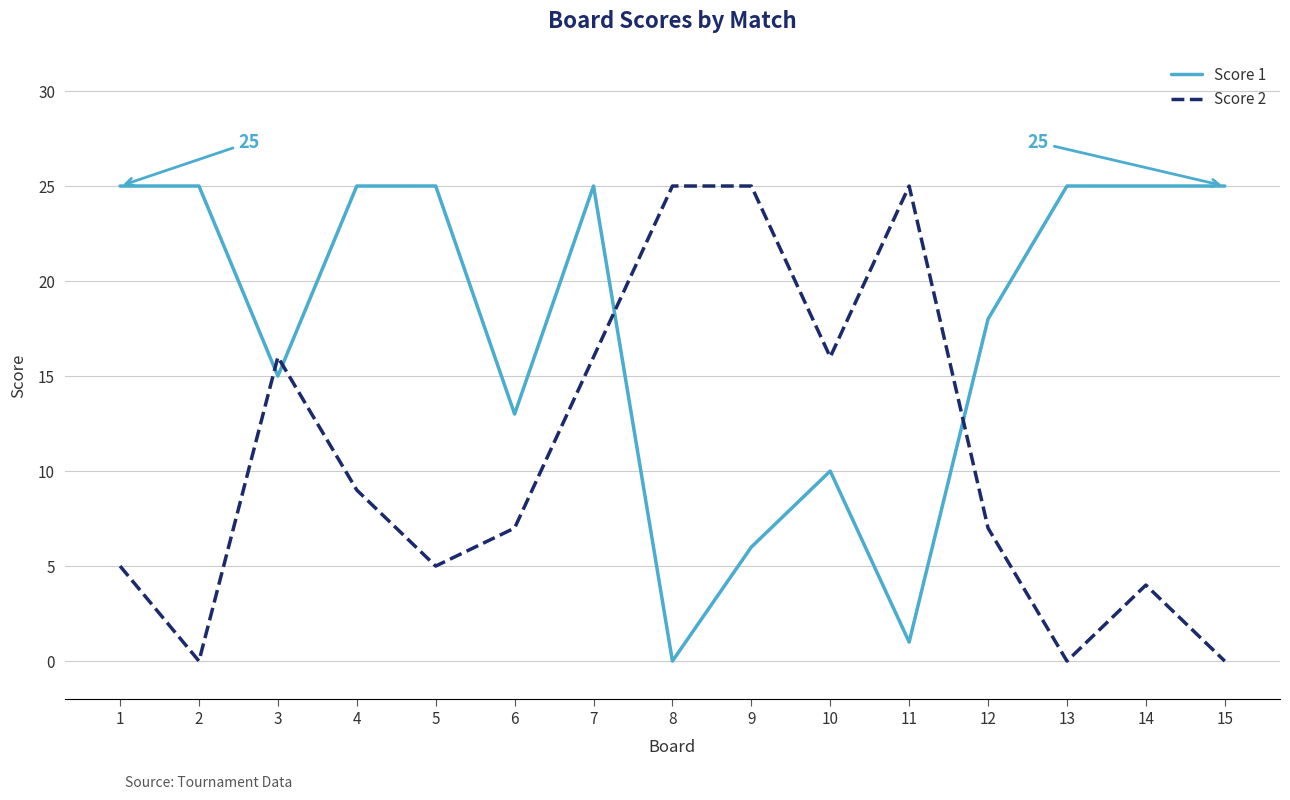

Which series ends up on top after the final intersection of Score 1 and Score 2?

Score 1